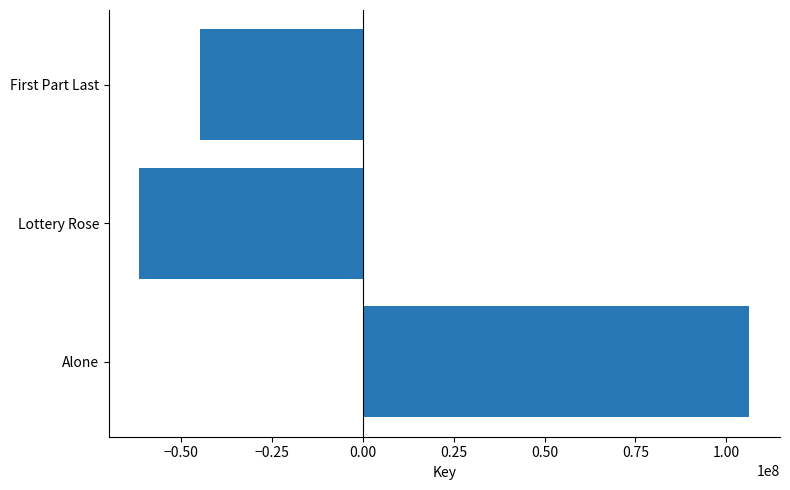

How many bars are there in total?

3